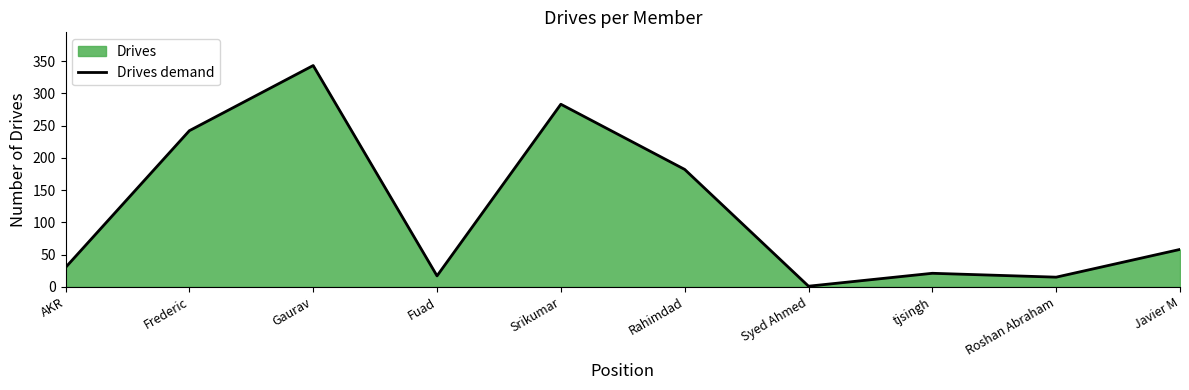

Does the chart display data point markers on the line(s)?

No